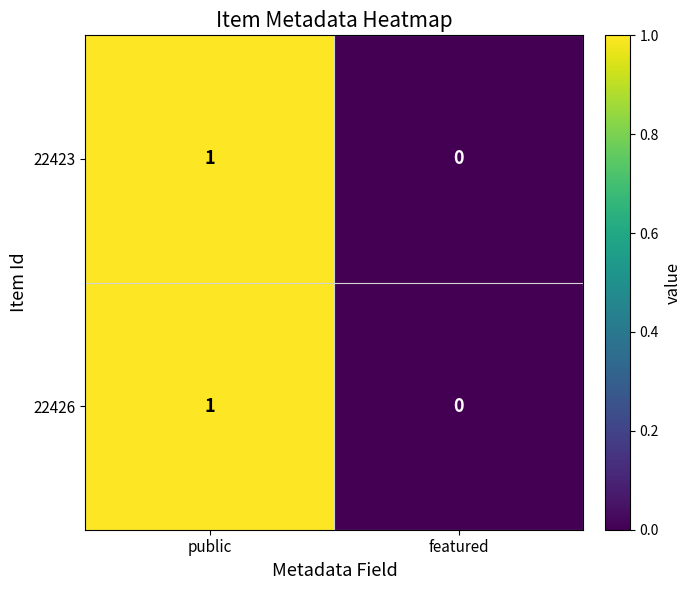

Reading left to right, transcribe all the data shown in this chart.

22423: 1	0
22426: 1	0